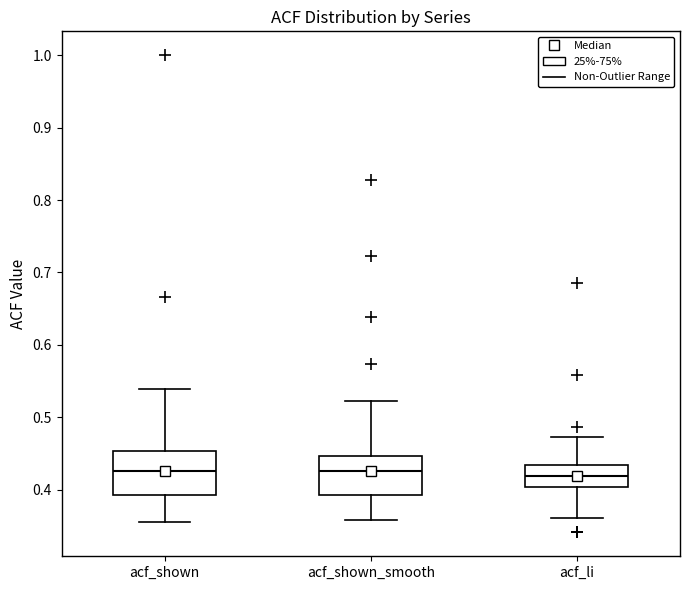

Reading left to right, transcribe this box plot: for each box, give where its median line is, the range the box spans, and where its two whiskers end, as read against the y-axis. The values are not printed on the chart, so give them approximately, as read against the axis.

acf_shown: median 0.43, box 0.39 to 0.45, whiskers 0.36 to 0.54
acf_shown_smooth: median 0.43, box 0.39 to 0.45, whiskers 0.36 to 0.52
acf_li: median 0.42, box 0.40 to 0.43, whiskers 0.36 to 0.47